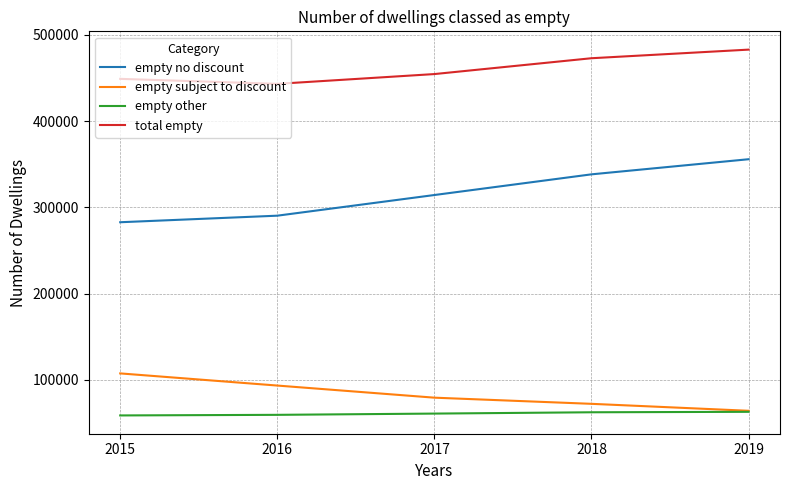

What is the minimum value for empty no discount?

282758